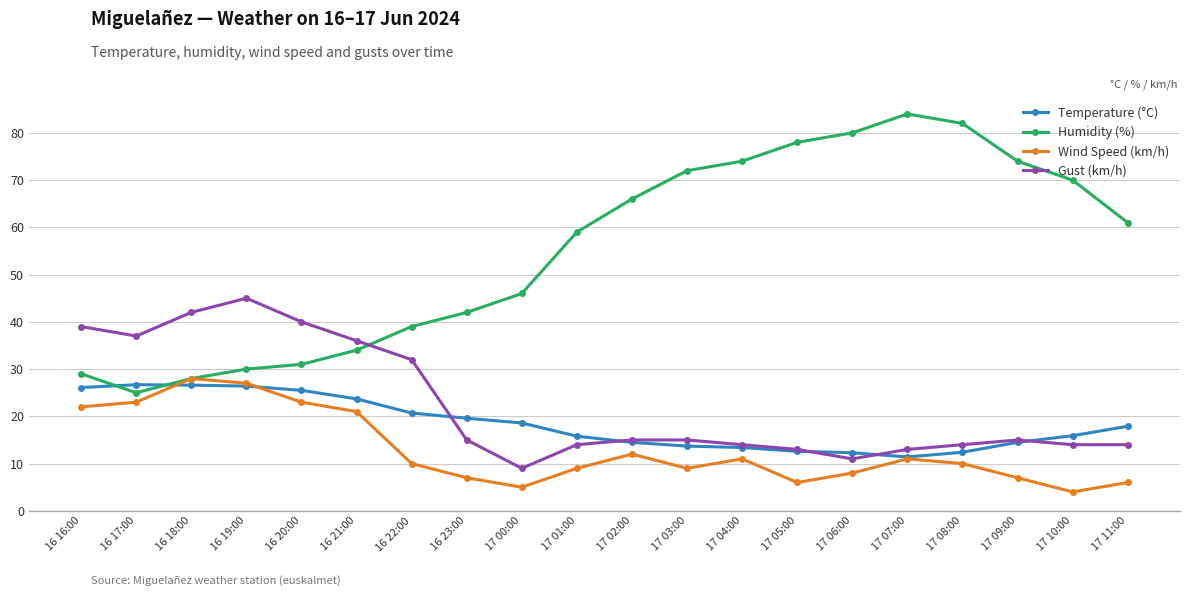

Which series changed the most between 17 07:00 and 17 11:00?

Humidity (%)